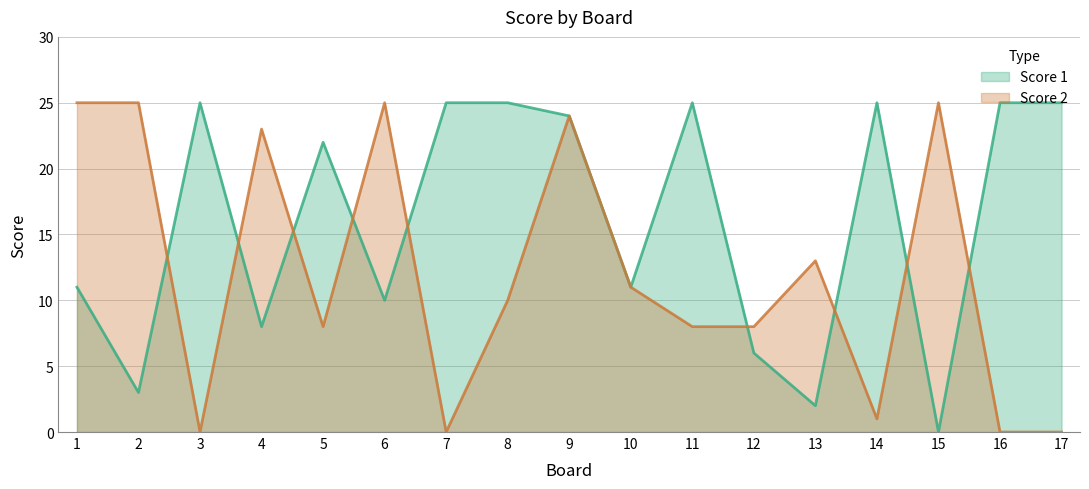

Is it true that Score 1 equals 25 at 14?

True